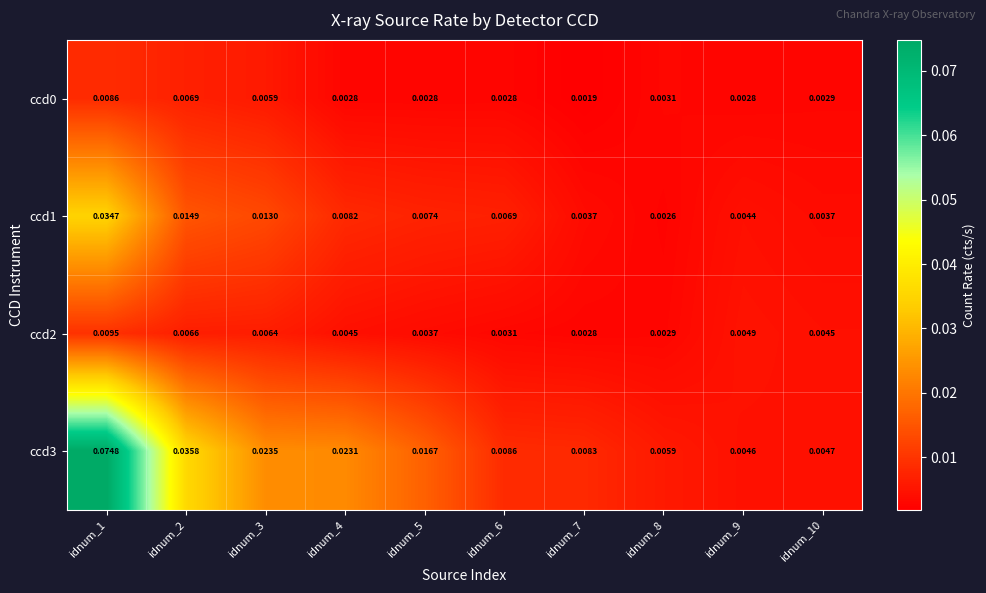

At how many categories does at least one series exceed 0?

10